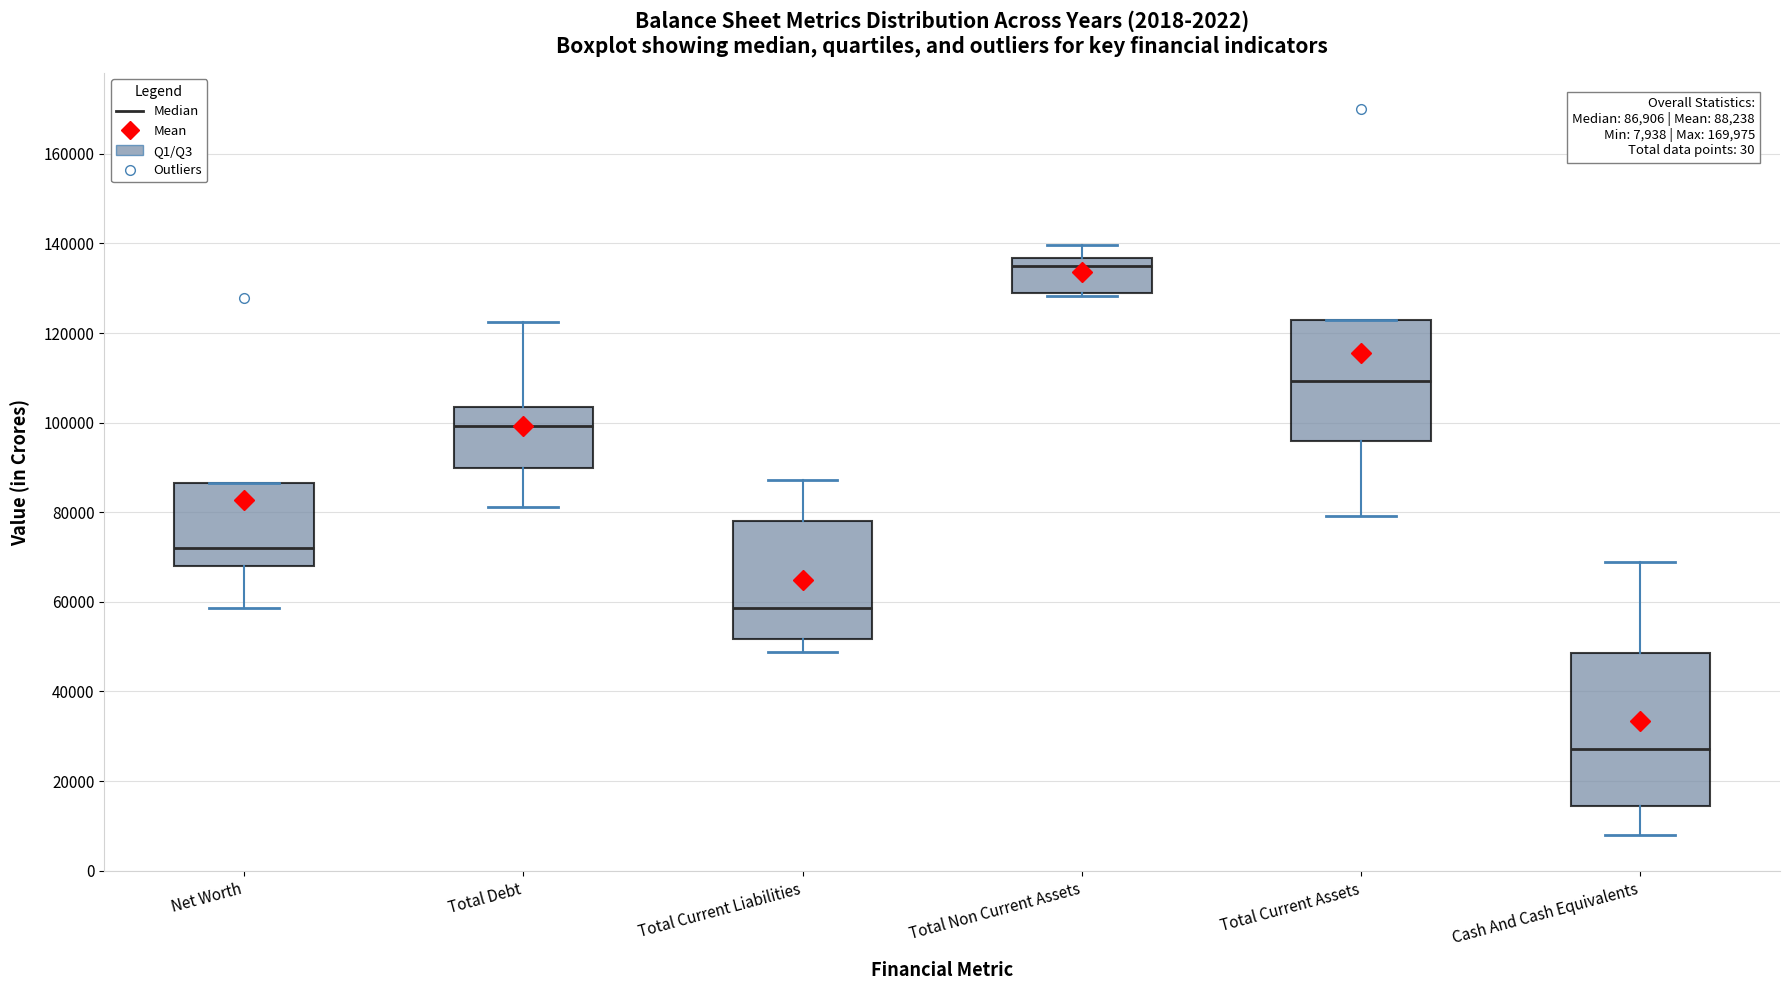

Which box is the tallest, from its lower edge to its upper edge?

Cash And Cash Equivalents